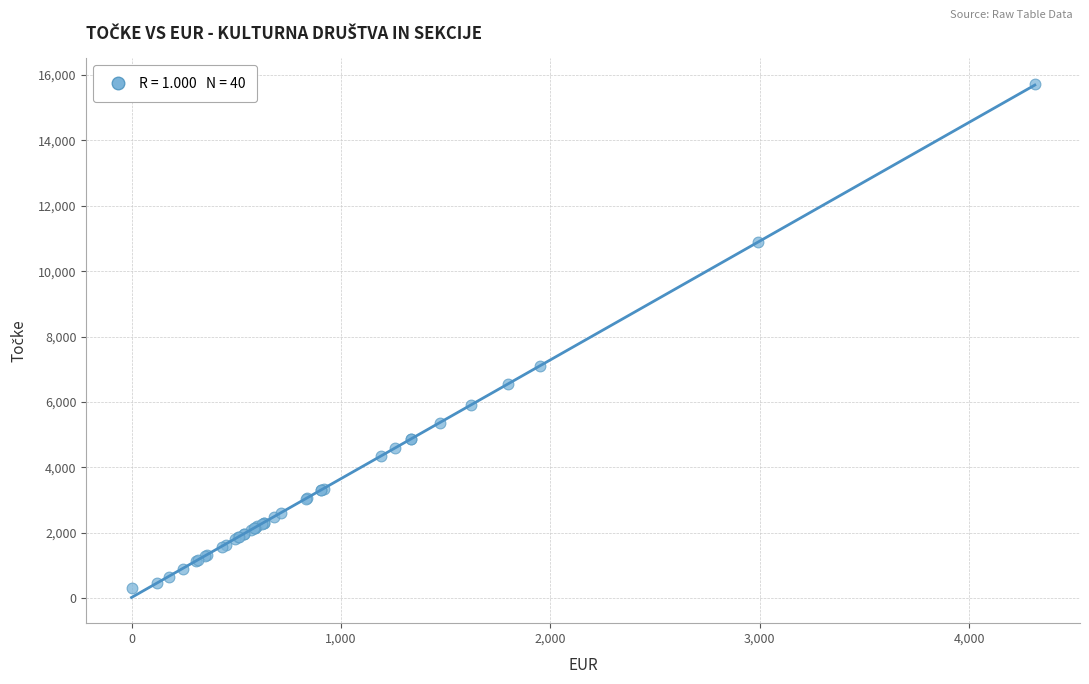

What Y value in the scatter plot is closest to 8012?

7110.0